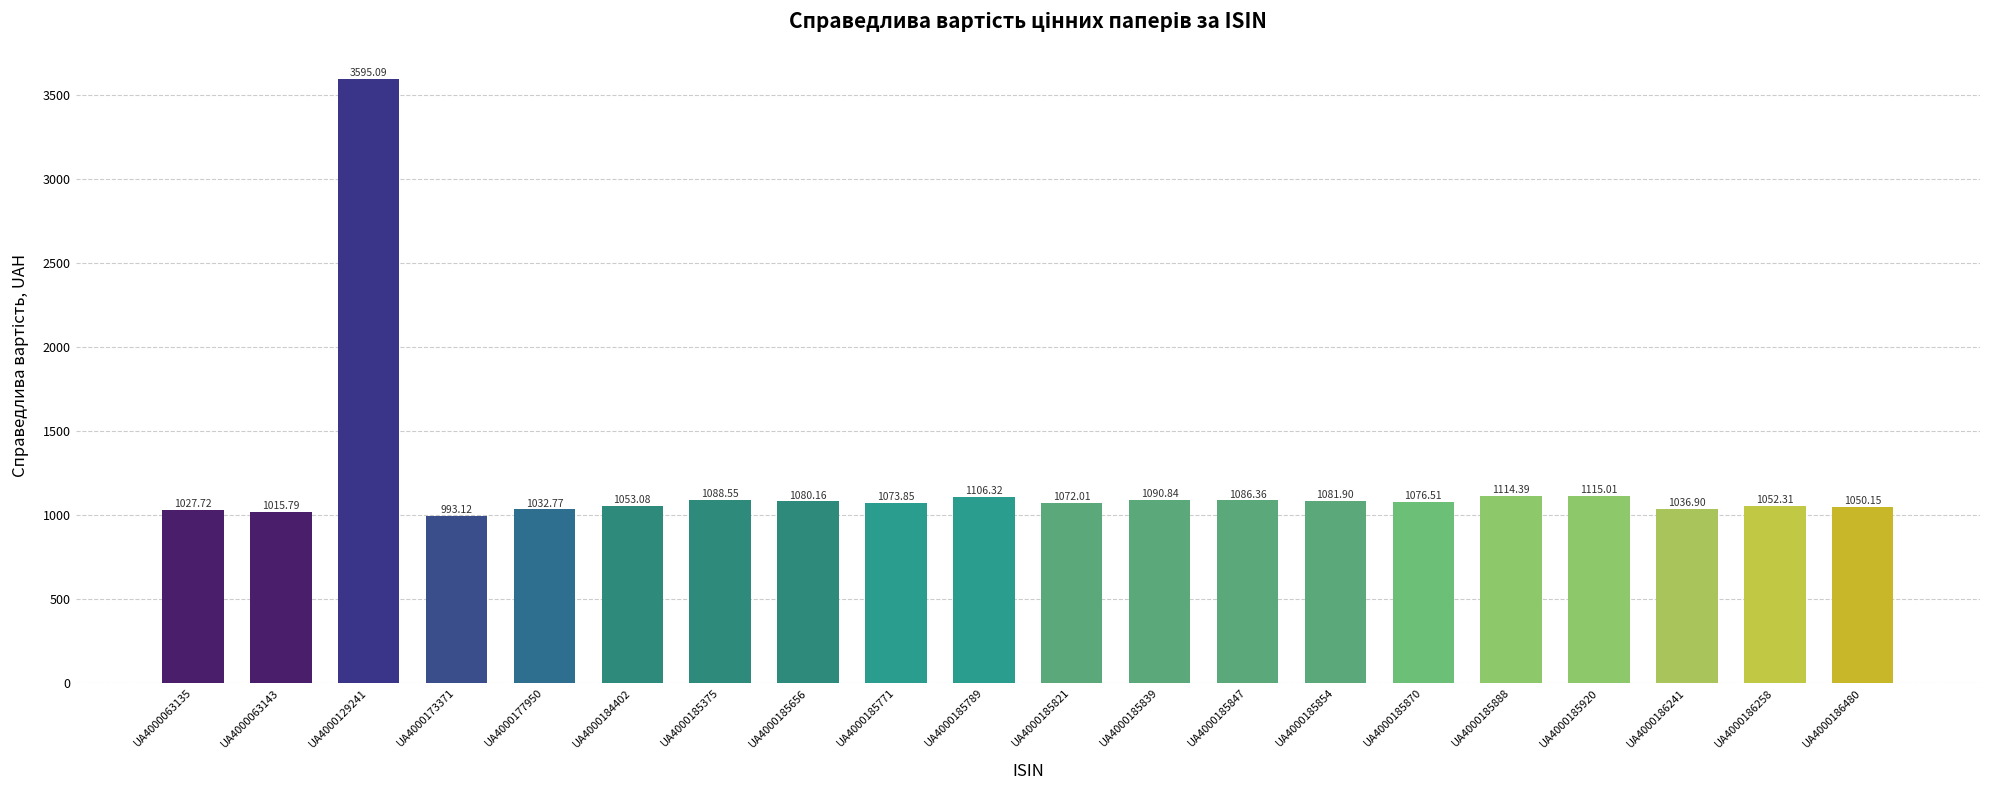

What is the maximum value shown in the chart?

3595.1